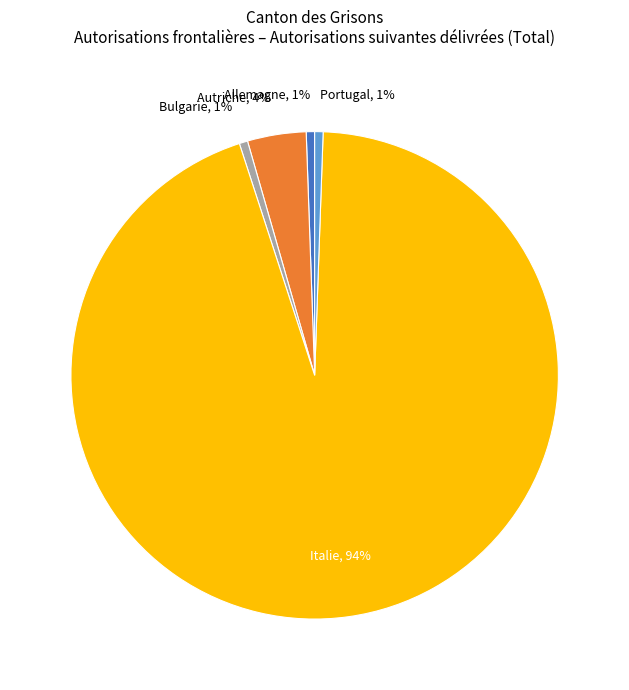

Is it true that Italie is 99% of the pie?

False